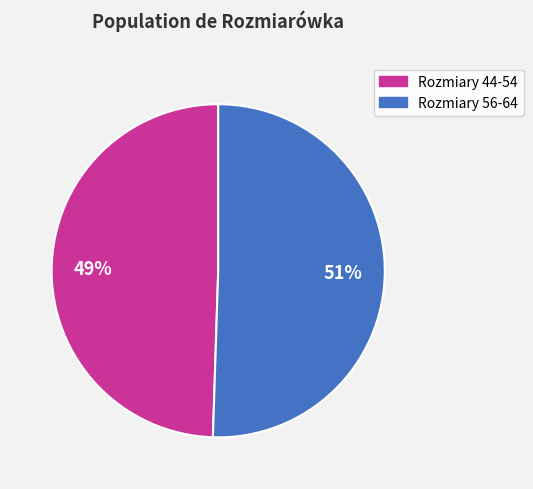

To the nearest percent, what is the average slice percentage?

50%